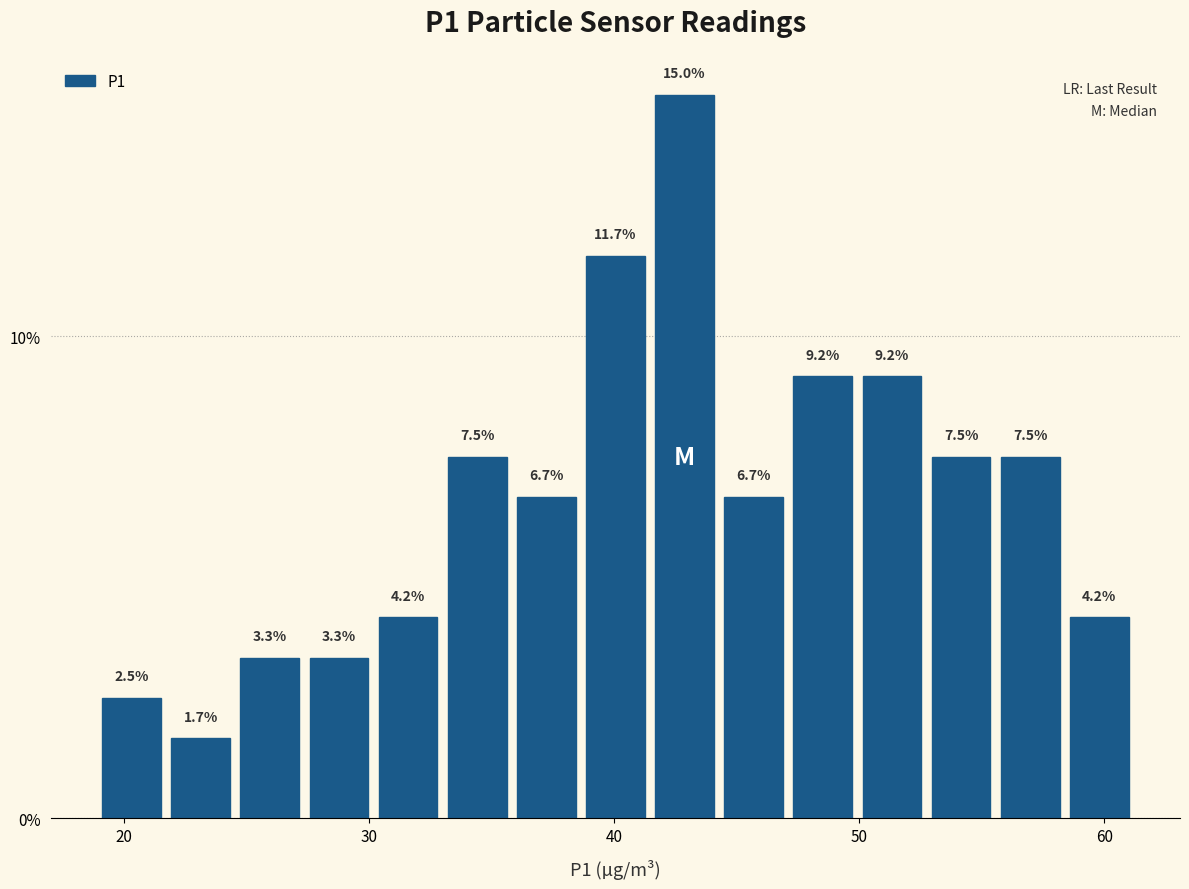

Read against the x-axis, roughly where is the centre of the tallest bar?

43